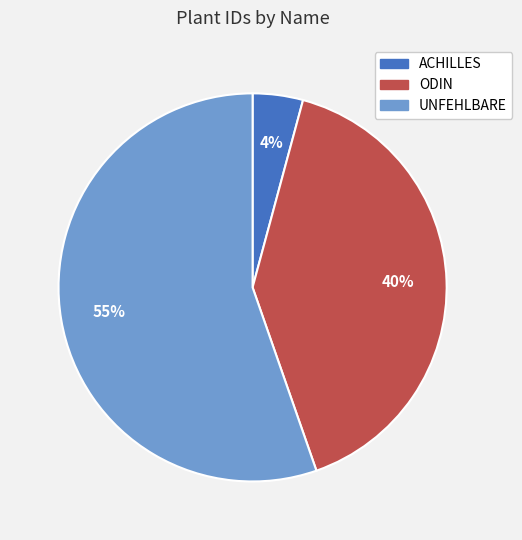

What percentage is the ACHILLES slice, to the nearest percent?

4%